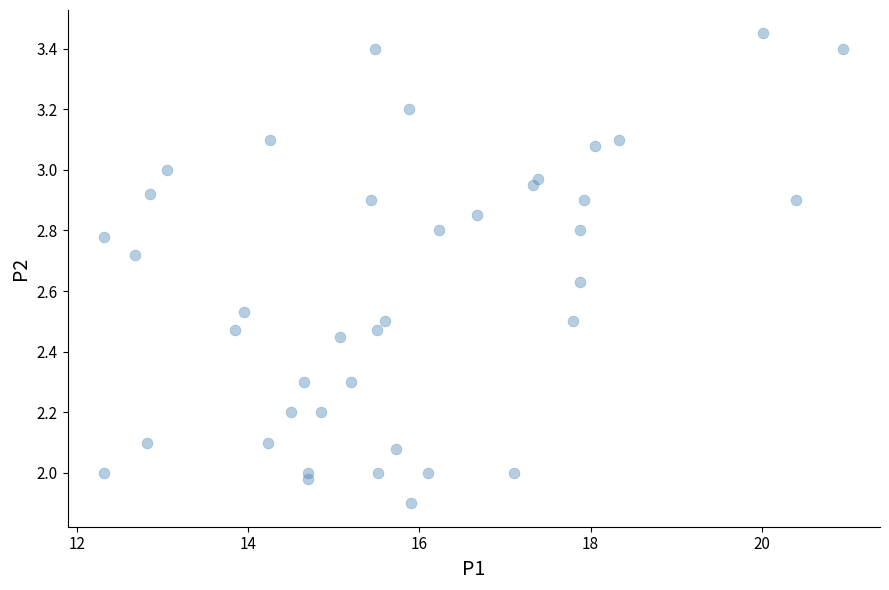

What is the range of X values (max minus min)?

8.6